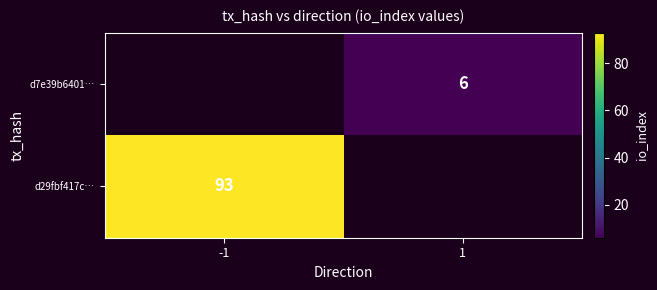

What is the average value of the d7e39b6401… series?

3